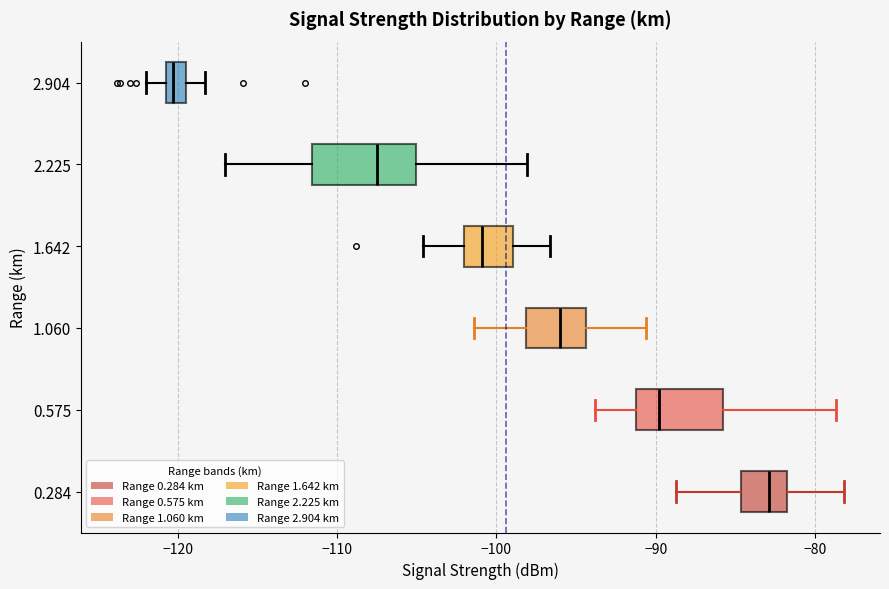

Comparing the boxes themselves (not the whiskers), which one is the widest?

2.225